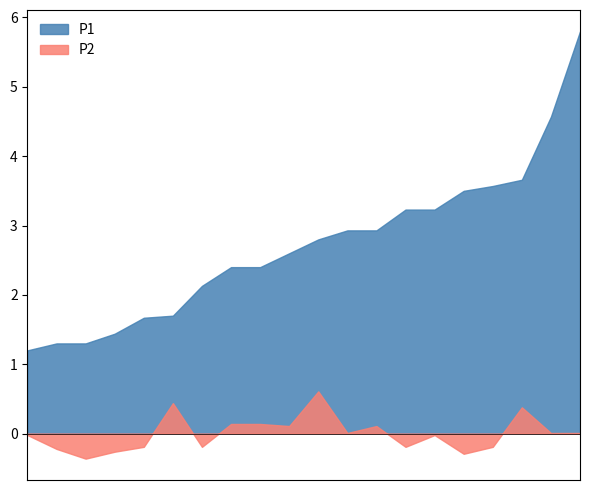

What is the smallest value displayed?

-0.4